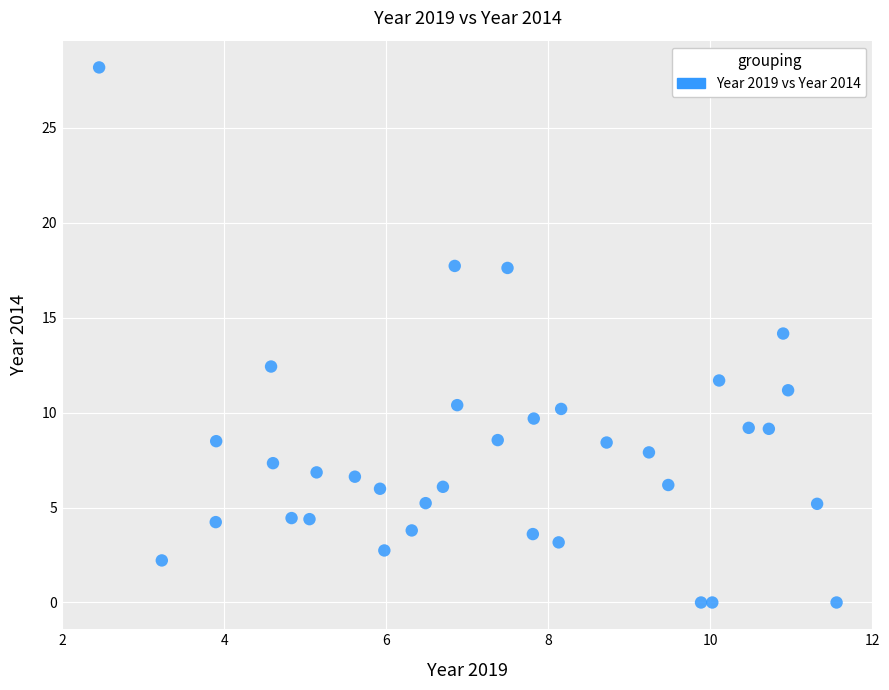

What is the range of Y values (max minus min)?

28.2